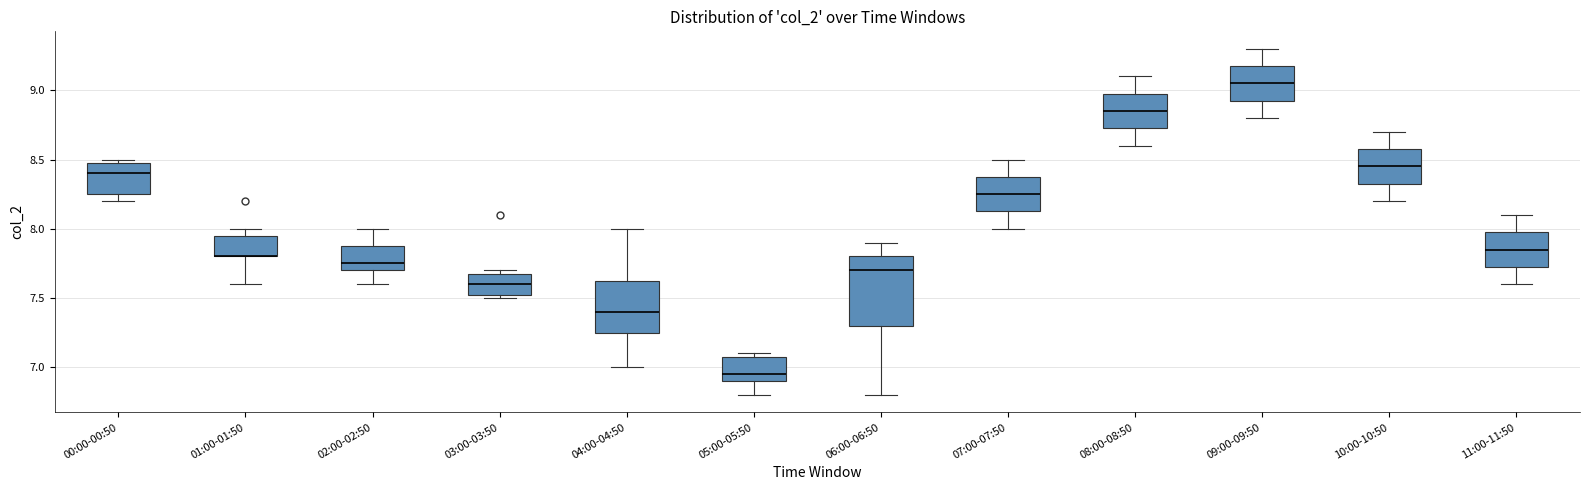

Reading left to right, transcribe this box plot: for each box, give where its median line is, the range the box spans, and where its two whiskers end, as read against the y-axis. The values are not printed on the chart, so give them approximately, as read against the axis.

00:00-00:50: median 8.40, box 8.25 to 8.50, whiskers 8.20 to 8.50 (just above the box's upper edge)
01:00-01:50: median 7.80 (drawn on the box's lower edge), box 7.80 to 7.95, whiskers 7.60 to 8.00
02:00-02:50: median 7.75, box 7.70 to 7.90, whiskers 7.60 to 8.00
03:00-03:50: median 7.60, box 7.55 to 7.70, whiskers 7.50 to 7.70 (just above the box's upper edge)
04:00-04:50: median 7.40, box 7.25 to 7.65, whiskers 7.00 to 8.00
05:00-05:50: median 6.95, box 6.90 to 7.10, whiskers 6.80 to 7.10 (just above the box's upper edge)
06:00-06:50: median 7.70, box 7.30 to 7.80, whiskers 6.80 to 7.90
07:00-07:50: median 8.25, box 8.15 to 8.40, whiskers 8.00 to 8.50
08:00-08:50: median 8.85, box 8.75 to 9.00, whiskers 8.60 to 9.10
09:00-09:50: median 9.05, box 8.95 to 9.20, whiskers 8.80 to 9.30
10:00-10:50: median 8.45, box 8.35 to 8.60, whiskers 8.20 to 8.70
11:00-11:50: median 7.85, box 7.75 to 8.00, whiskers 7.60 to 8.10